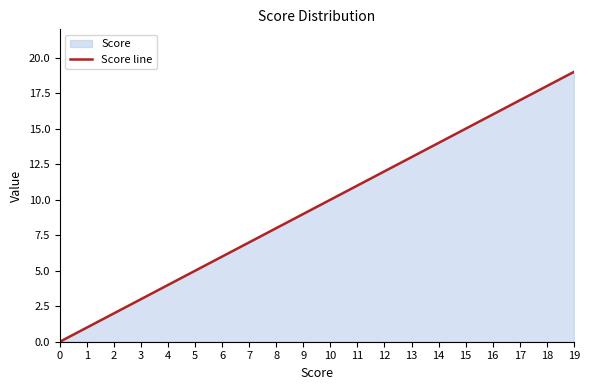

What is the value of the 10th point from the left?

9